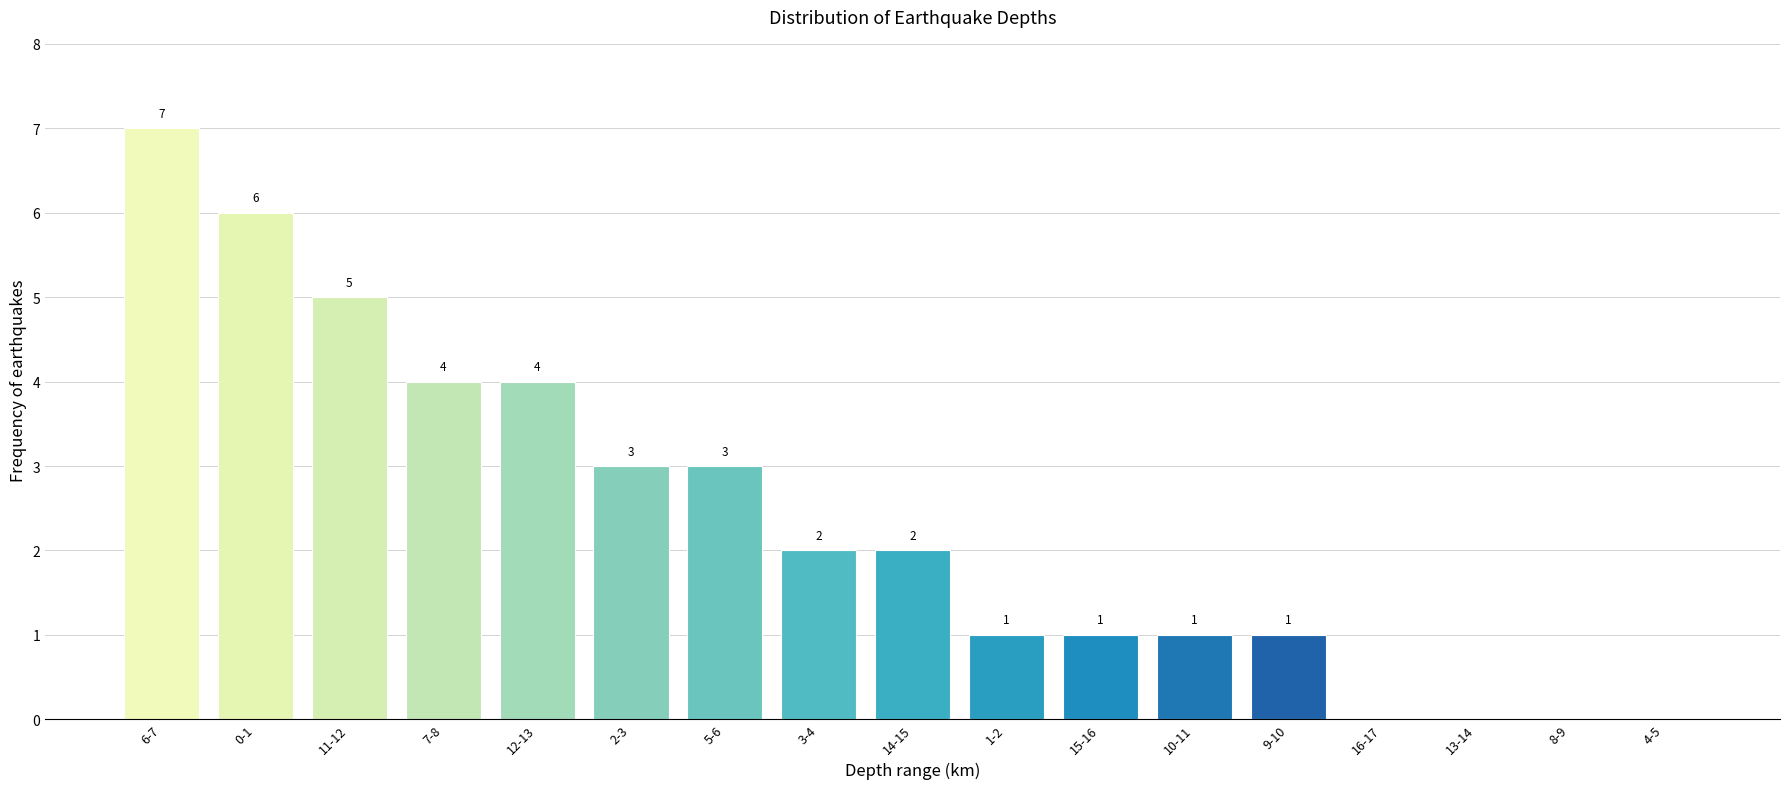

Reading left to right, extract all data points from this chart.

6-7=7	0-1=6	11-12=5	7-8=4	12-13=4	2-3=3	5-6=3	3-4=2	14-15=2	1-2=1	15-16=1	10-11=1	9-10=1	16-17=0	13-14=0	8-9=0	4-5=0